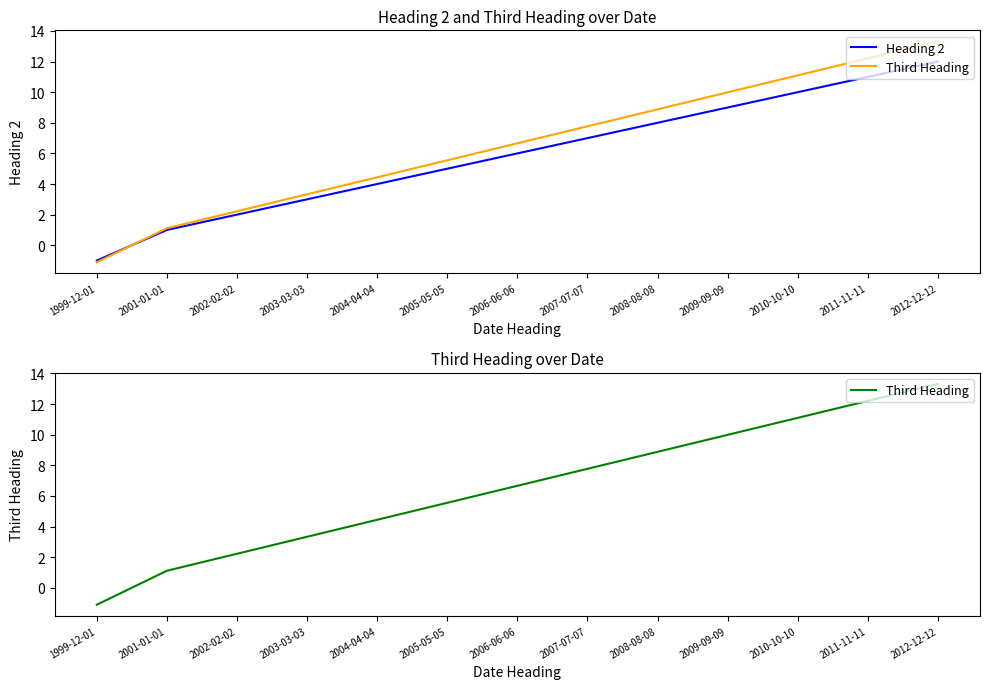

Read the Third Heading value at 1999-12-01.

-1.1